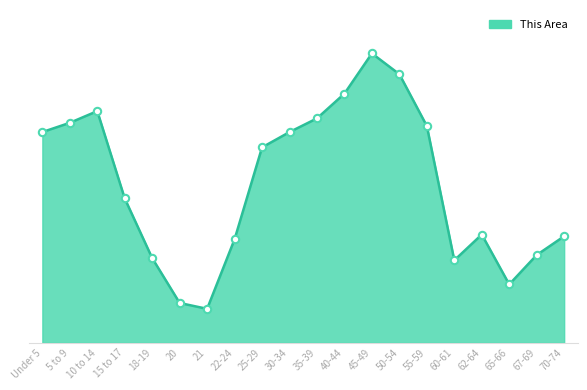

Which has a higher value, 18-19 or 5 to 9?

5 to 9